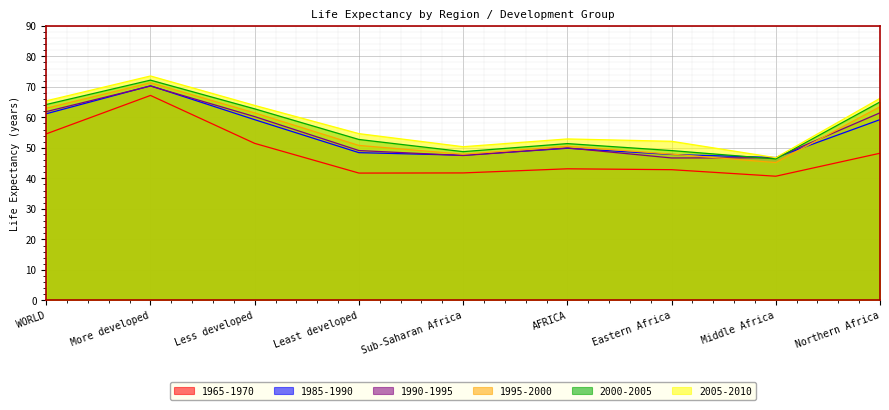

Reading left to right, what are all the values shown in this chart?

1965-1970: WORLD=54.6	More developed=67.2	Less developed=51.5	Least developed=41.7	Sub-Saharan Africa=41.8	AFRICA=43.1	Eastern Africa=42.9	Middle Africa=40.7	Northern Africa=48.2
1985-1990: WORLD=61.2	More developed=70.3	Less developed=59.2	Least developed=48.4	Sub-Saharan Africa=47.6	AFRICA=49.9	Eastern Africa=47.8	Middle Africa=46.8	Northern Africa=59.2
1990-1995: WORLD=61.9	More developed=70.3	Less developed=60.2	Least developed=49.1	Sub-Saharan Africa=47.5	AFRICA=50.0	Eastern Africa=46.7	Middle Africa=46.8	Northern Africa=61.5
1995-2000: WORLD=63.0	More developed=71.3	Less developed=61.5	Least developed=50.8	Sub-Saharan Africa=47.9	AFRICA=50.5	Eastern Africa=48.0	Middle Africa=45.2	Northern Africa=63.5
2000-2005: WORLD=64.2	More developed=72.2	Less developed=62.8	Least developed=52.8	Sub-Saharan Africa=48.8	AFRICA=51.4	Eastern Africa=49.1	Middle Africa=46.4	Northern Africa=65.0
2005-2010: WORLD=65.4	More developed=73.6	Less developed=63.9	Least developed=54.7	Sub-Saharan Africa=50.4	AFRICA=52.9	Eastern Africa=52.2	Middle Africa=46.8	Northern Africa=66.2